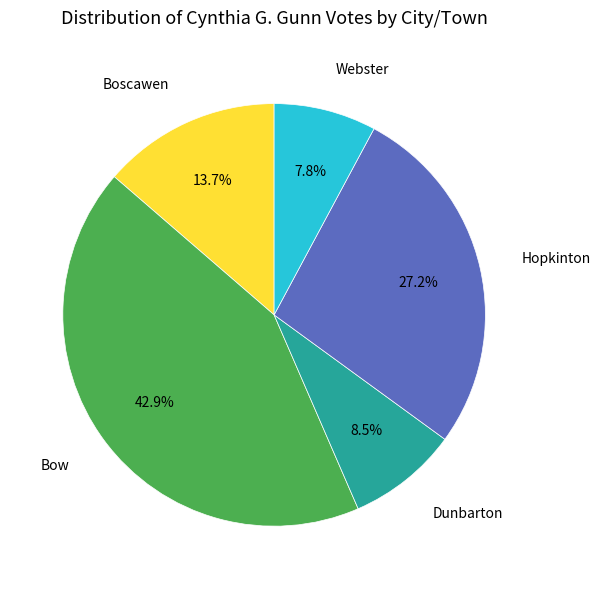

To the nearest percent, what is the difference between the Webster and Dunbarton slice percentages?

1%